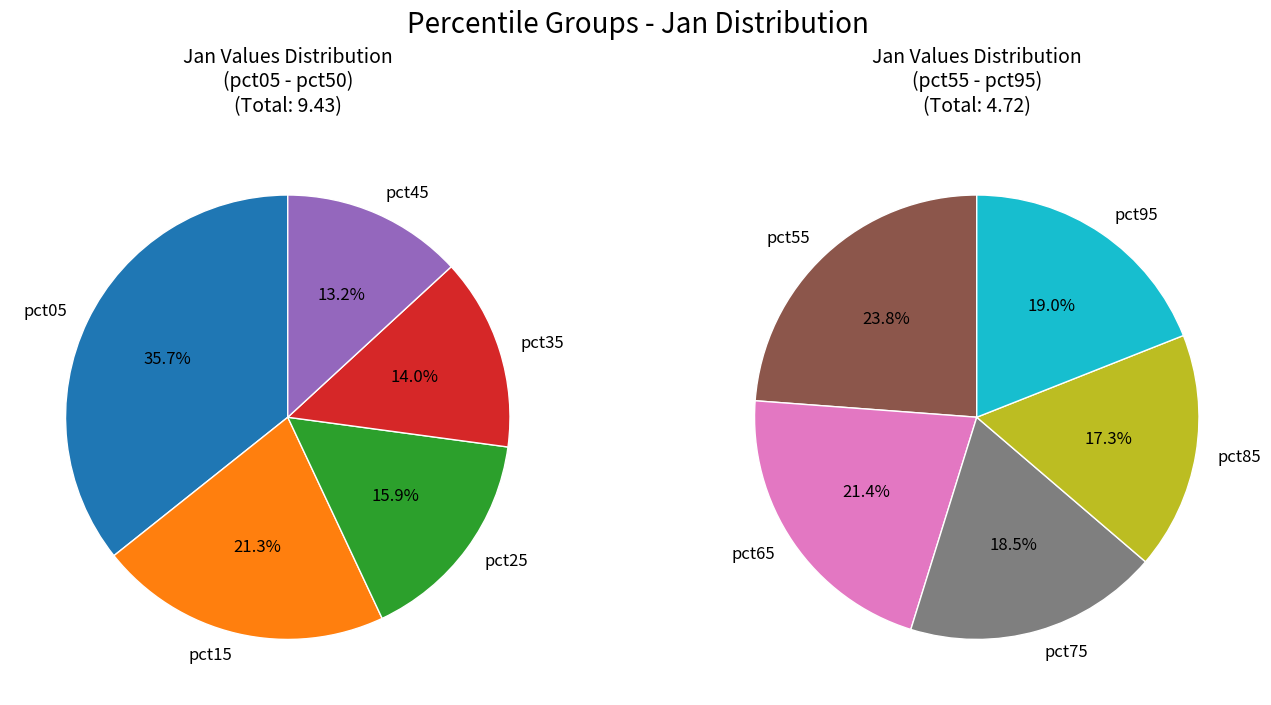

What is the largest slice in the pie chart?

pct05